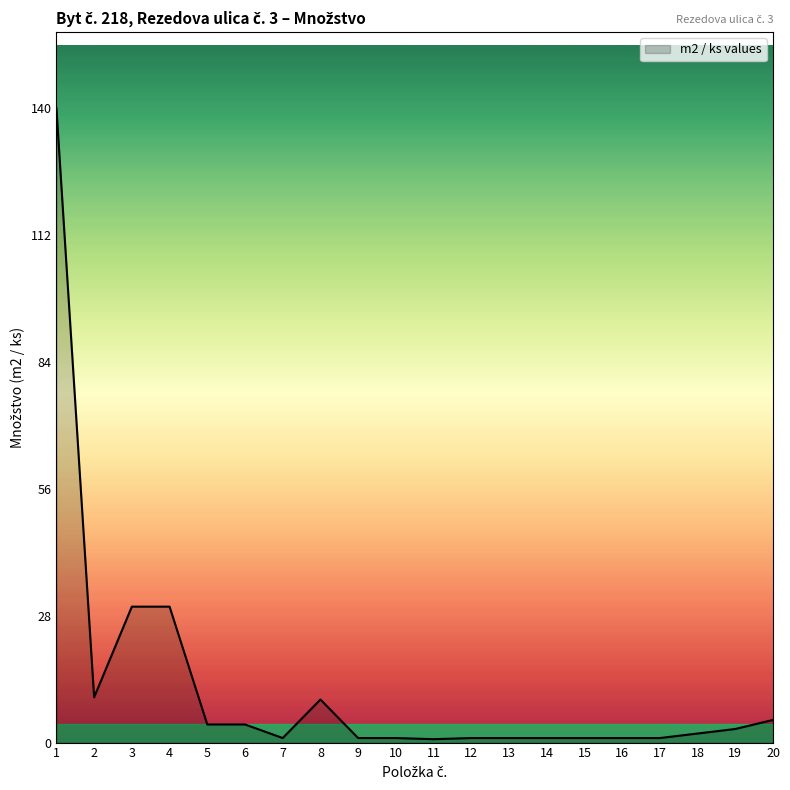

What is the ratio of the value at 11 to the value at 6?

0.2